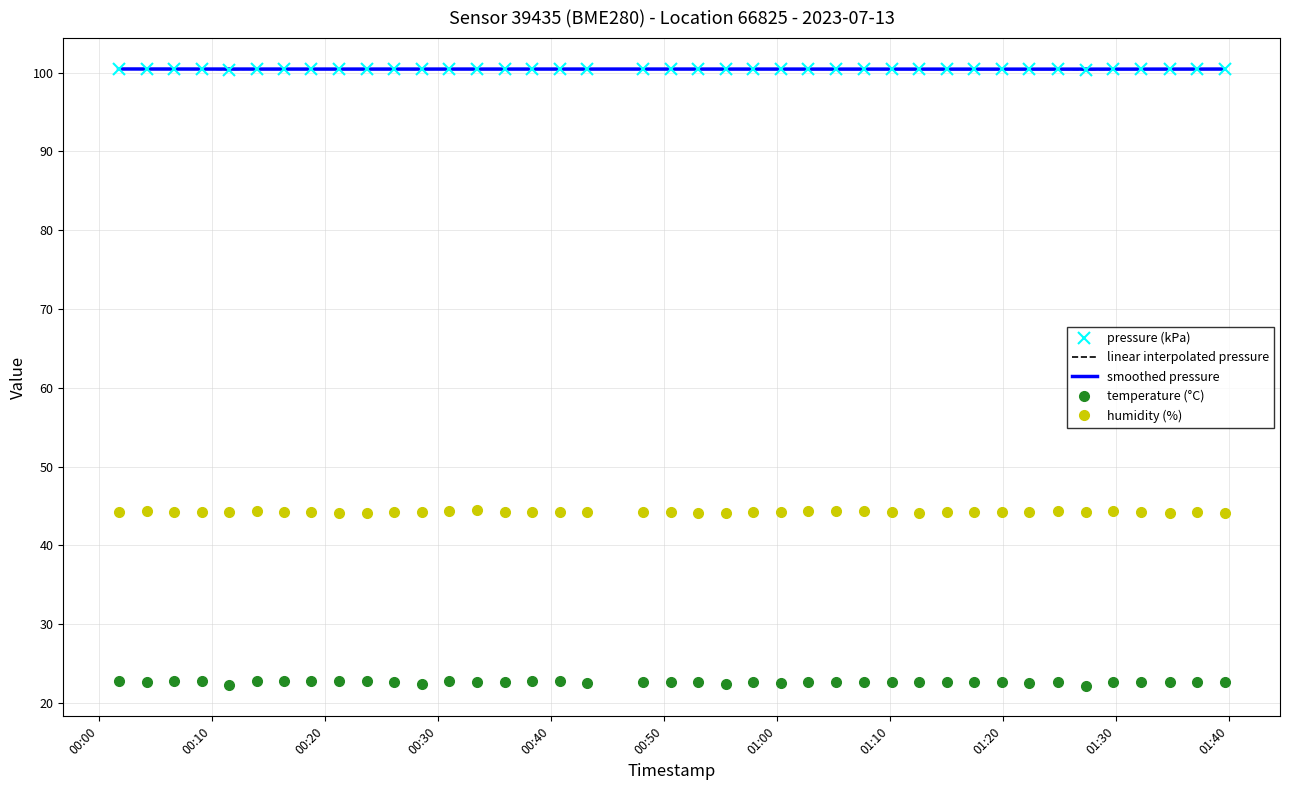

Which series has the largest total across all categories?

pressure (kPa)